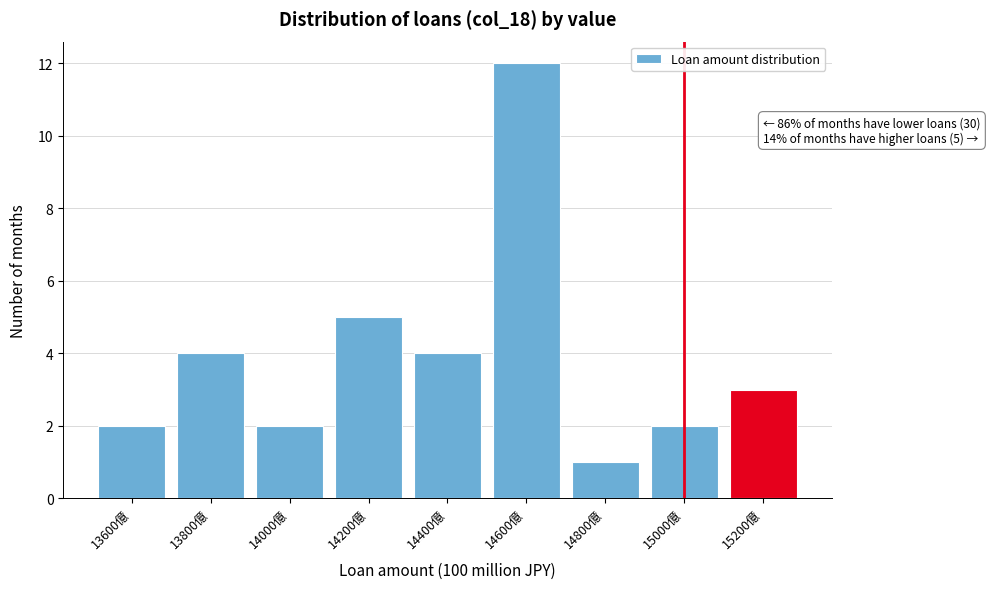

Reading left to right, what are all the values shown in this chart?

2	4	2	5	4	12	1	2	3